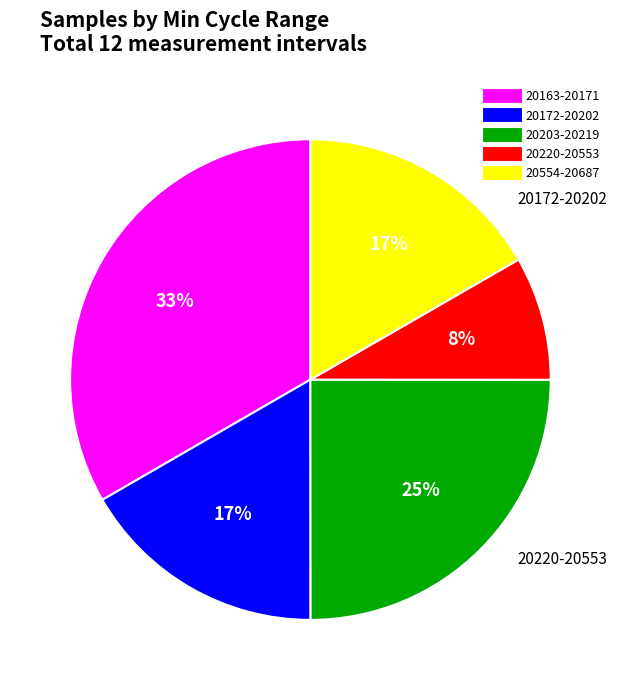

Does any single category account for the majority?

No